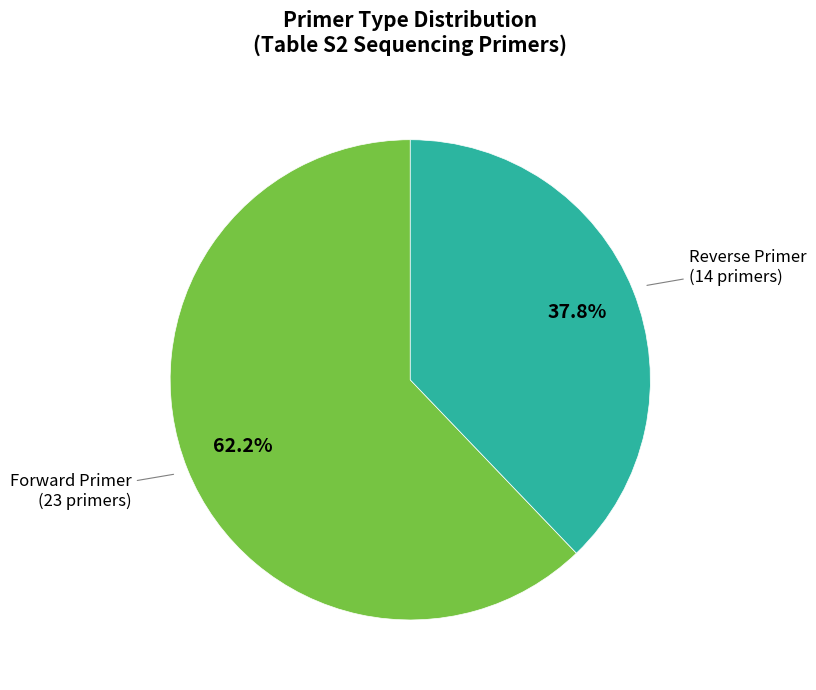

Is there any slice that represents more than half of the pie?

Yes